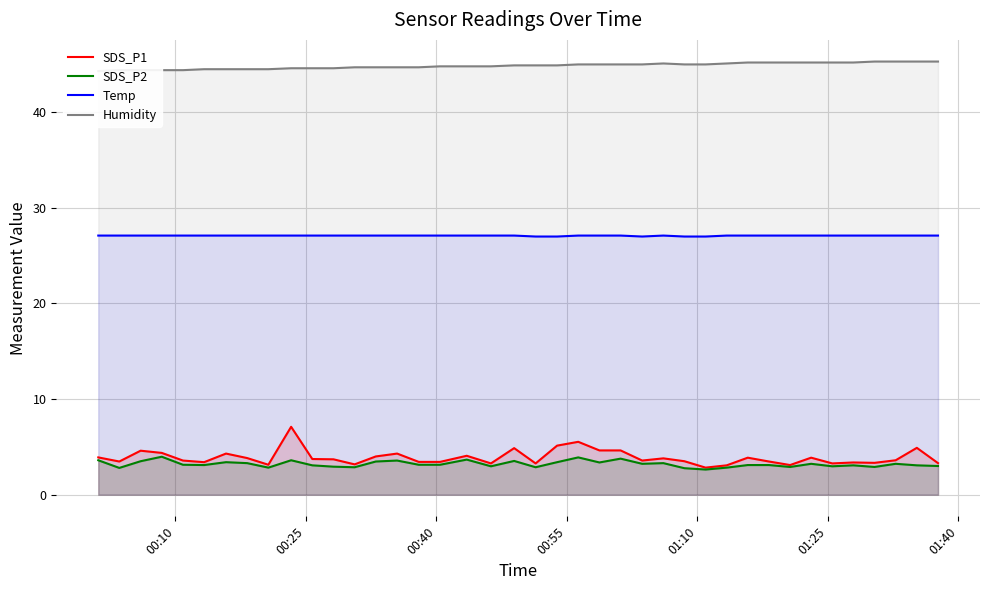

What is the maximum value for SDS_P2?

4.0